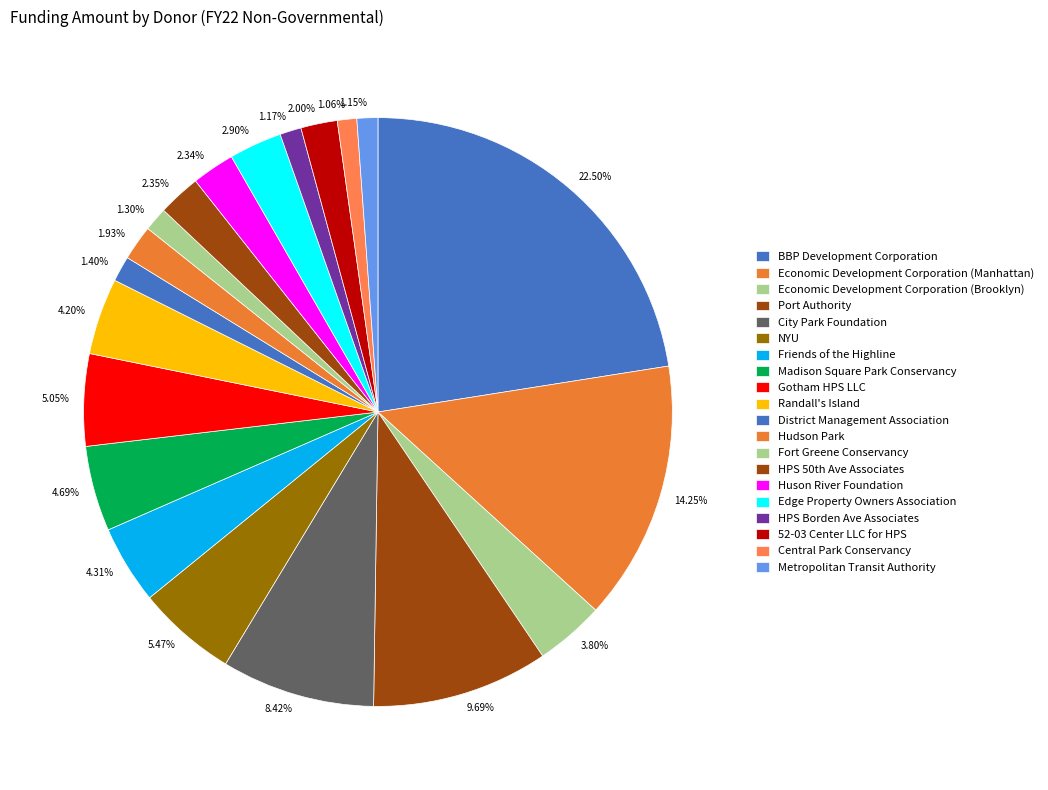

What percentage is the Fort Greene Conservancy slice, to the nearest percent?

1%